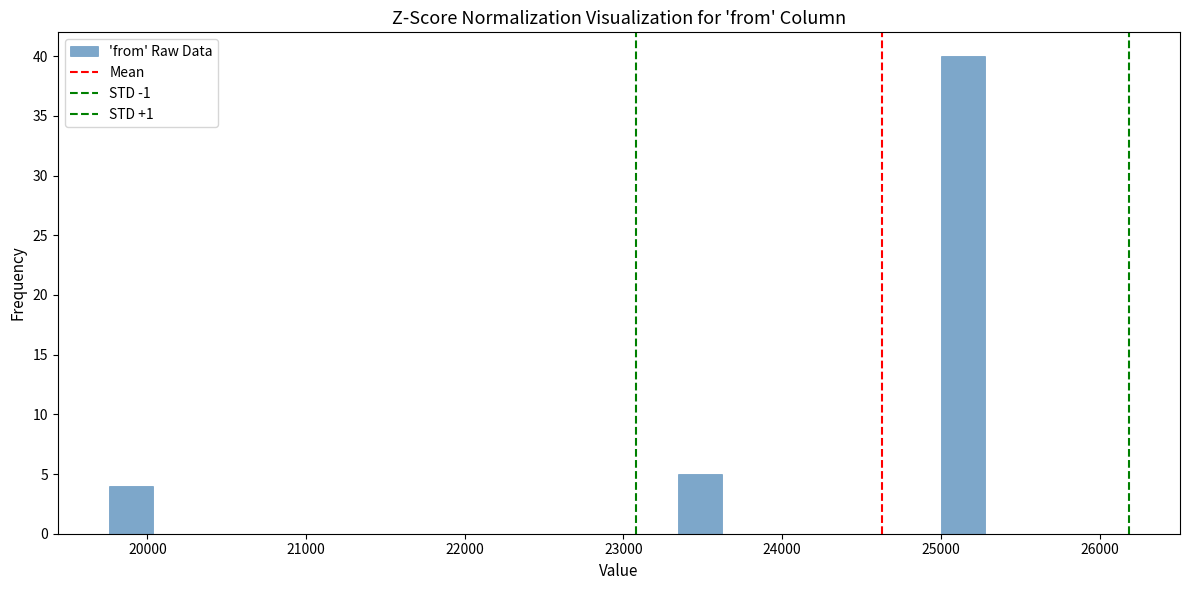

Read against the x-axis, roughly where is the centre of the tallest bar?

25100